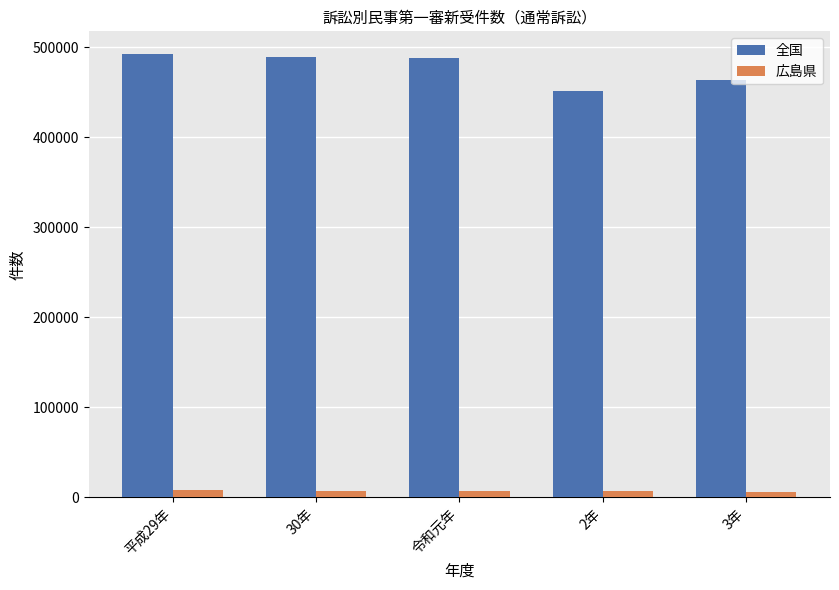

What is the value of the 全国 bar at the 3rd from the left?

488314